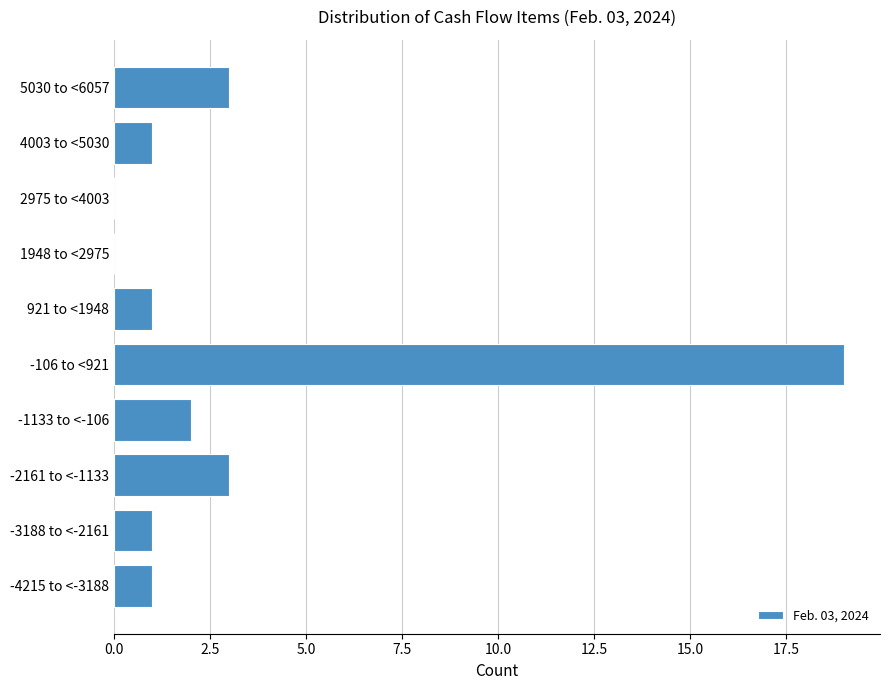

Reading bottom to top, extract all data points from this chart.

-4215 to <-3188=1	-3188 to <-2161=1	-2161 to <-1133=3	-1133 to <-106=2	-106 to <921=19	921 to <1948=1	1948 to <2975=0	2975 to <4003=0	4003 to <5030=1	5030 to <6057=3